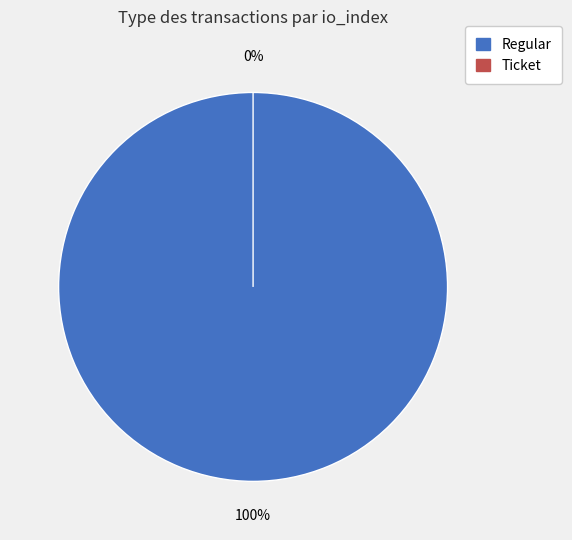

Count the number of slices in the pie.

2